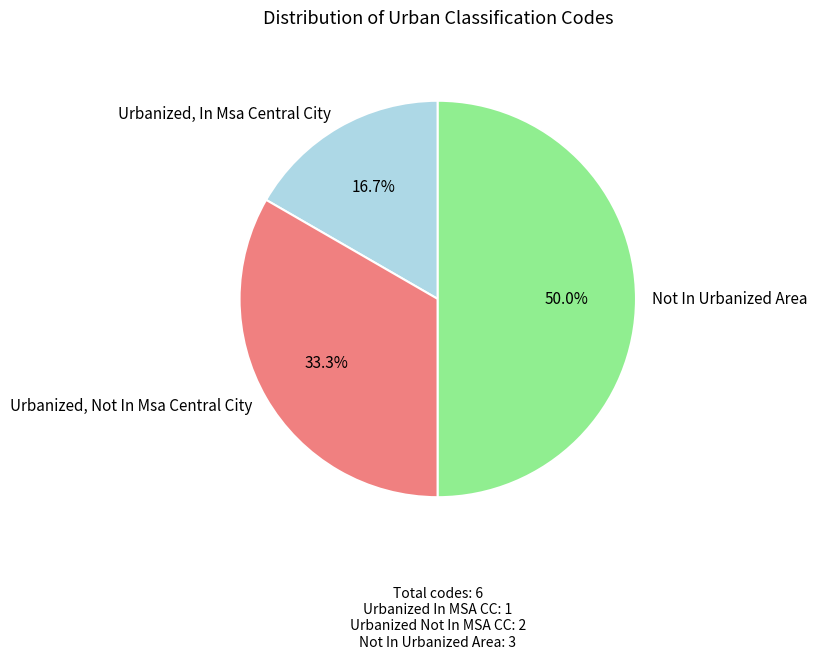

Rank the categories by value from highest to lowest.

Not In Urbanized Area, Urbanized, Not In Msa Central City, Urbanized, In Msa Central City